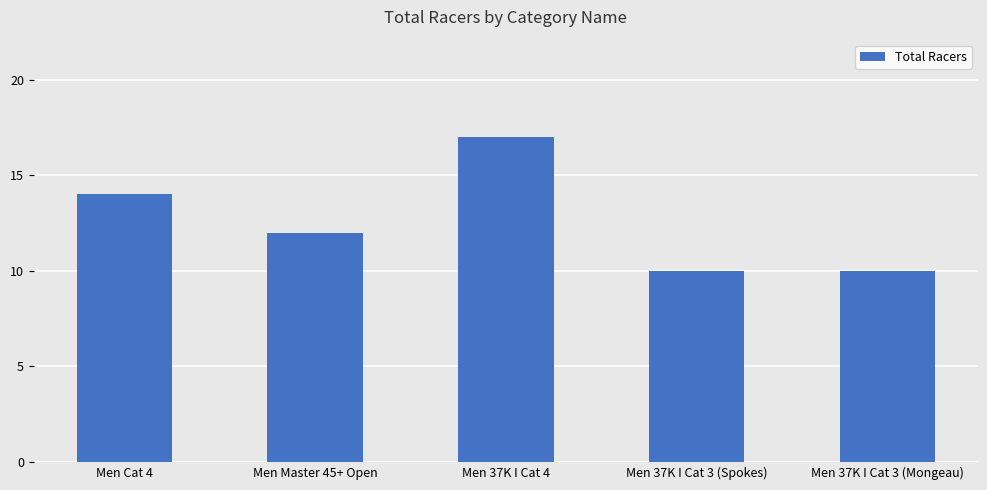

Read the value at Men 37K I Cat 3 (Mongeau).

10